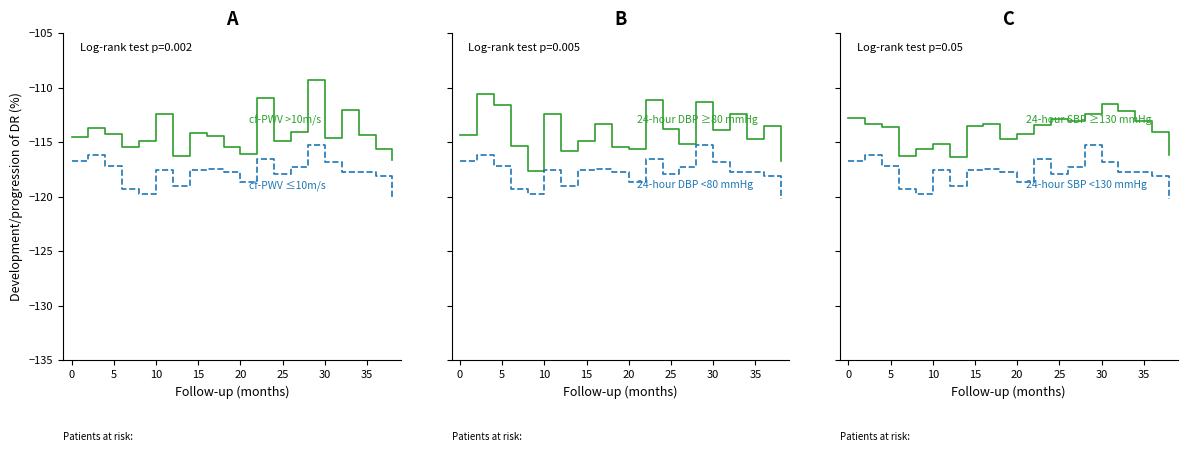

The 24-hour DBP <80 mmHg series shows -117.6 at 20. True or false?

True